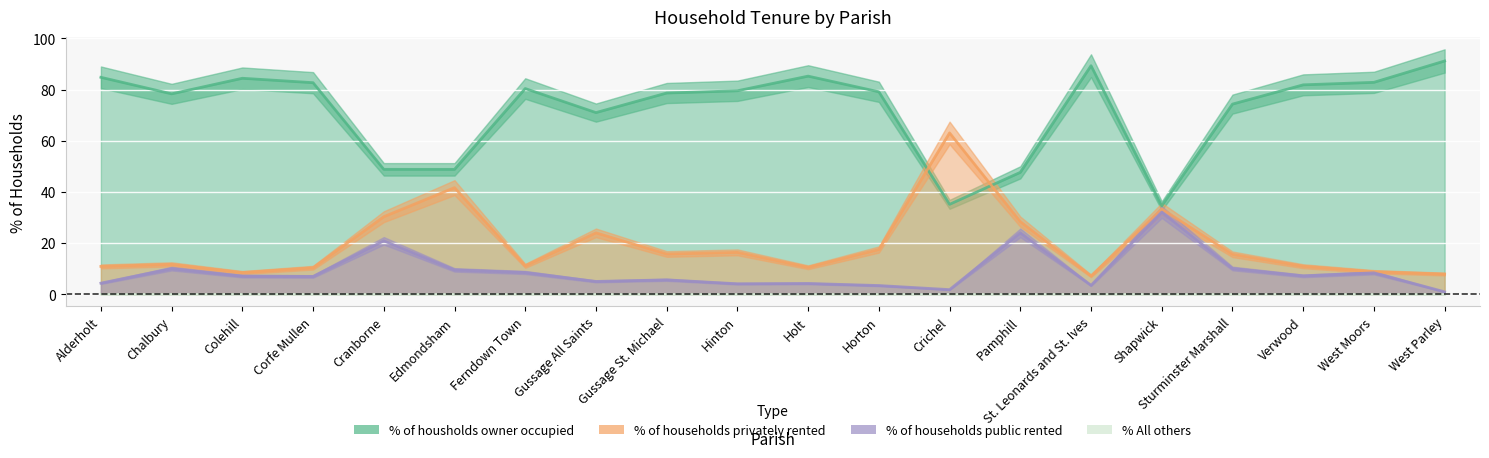

Does the chart display data point markers on the line(s)?

No